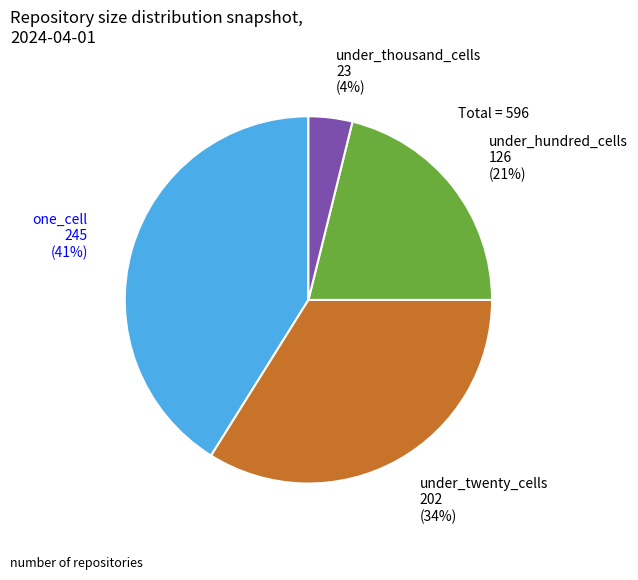

To the nearest percent, what is the difference between the largest and smallest slice percentages?

37%